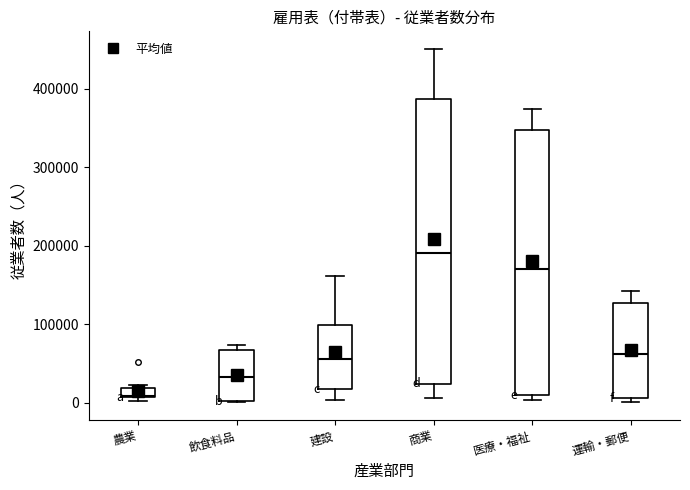

Which box has the lowest median line?

農業